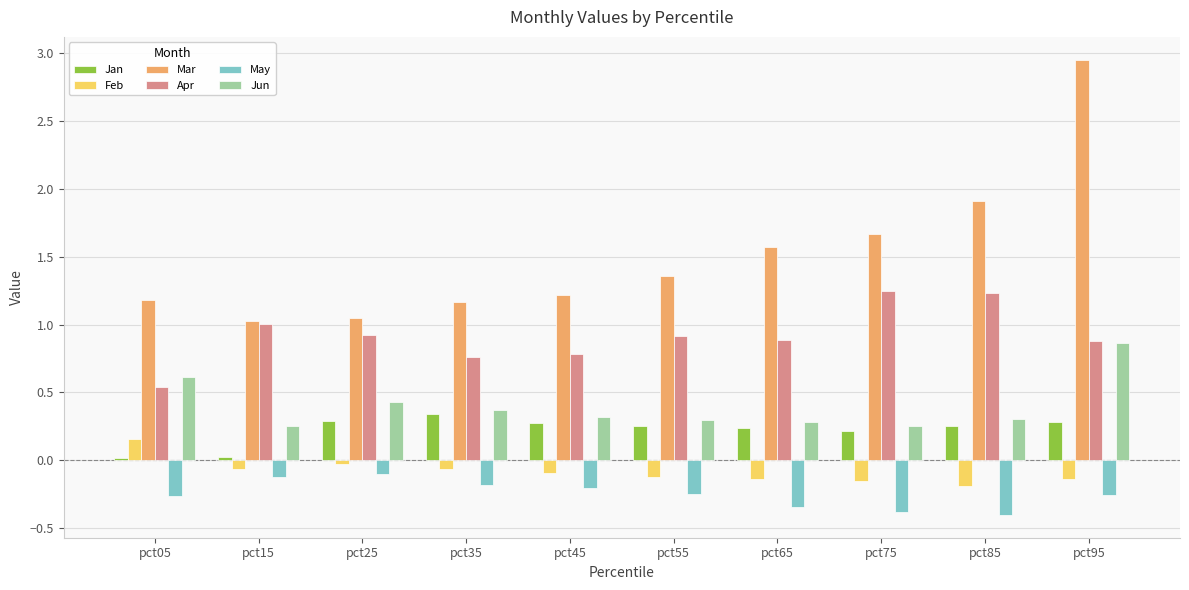

At which label does Mar reach its peak?

pct95